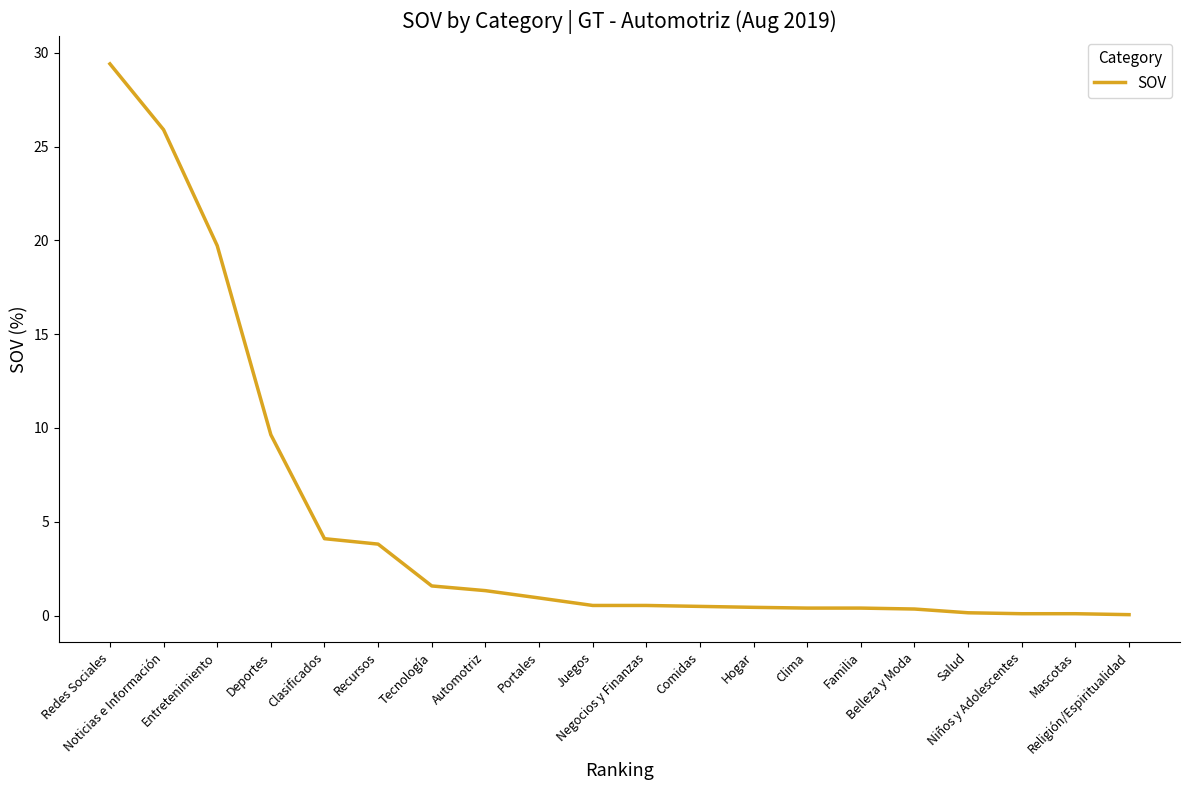

How many categories are shown in the chart?

20